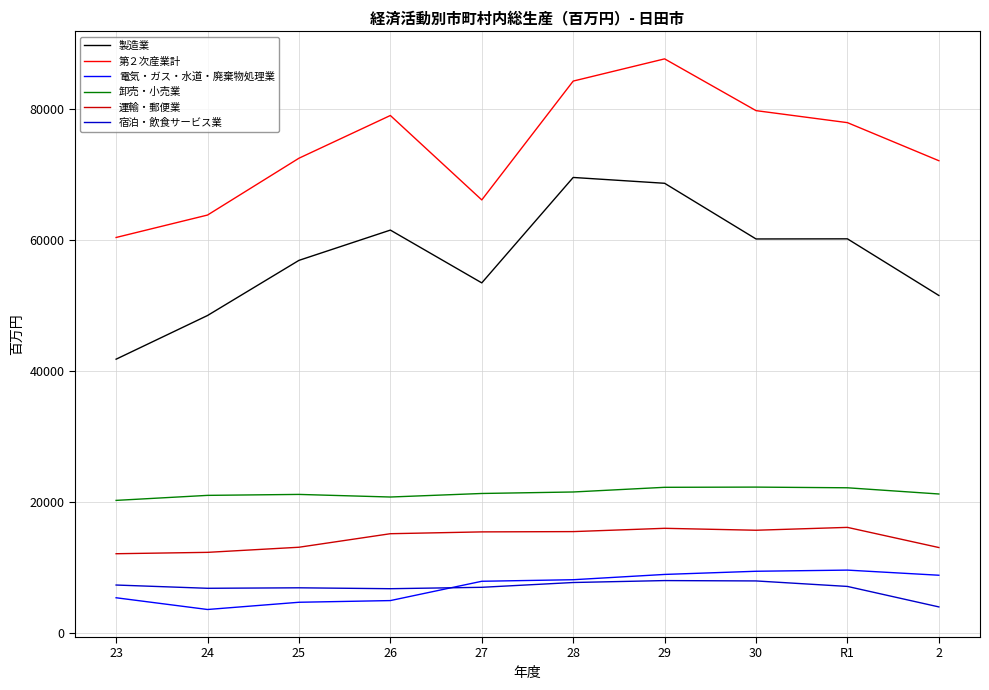

True or false: 第２次産業計 and 運輸・郵便業 cross at least once.

False